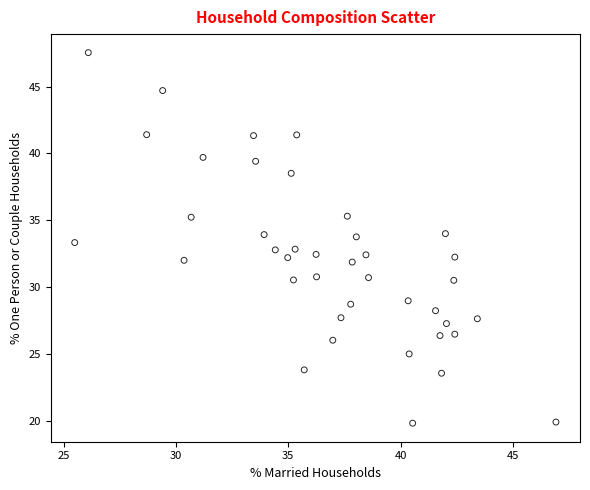

What is the range of X values (max minus min)?

21.4